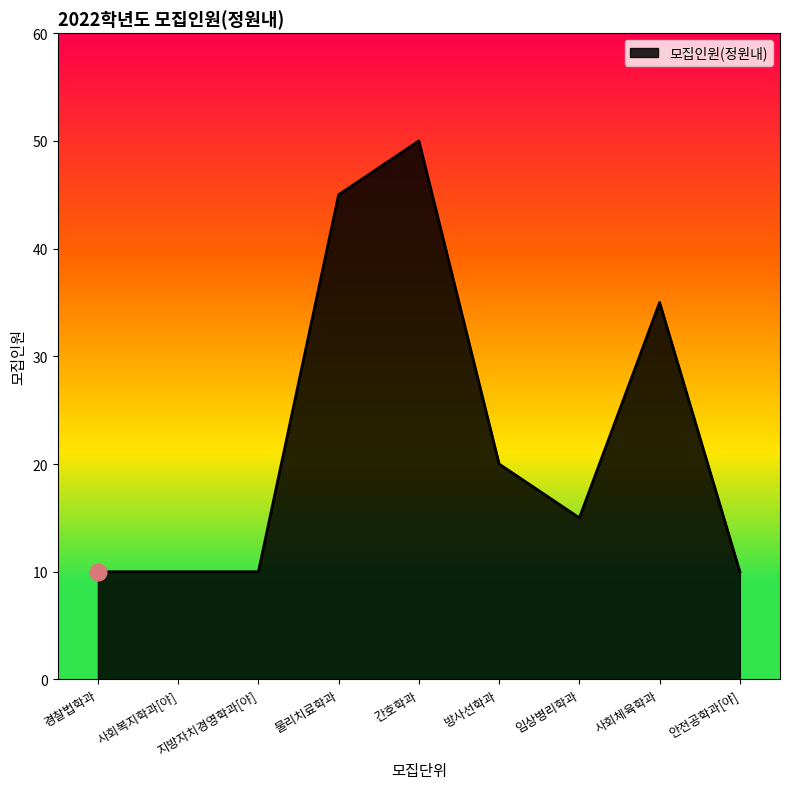

How many lines are shown in the chart?

1